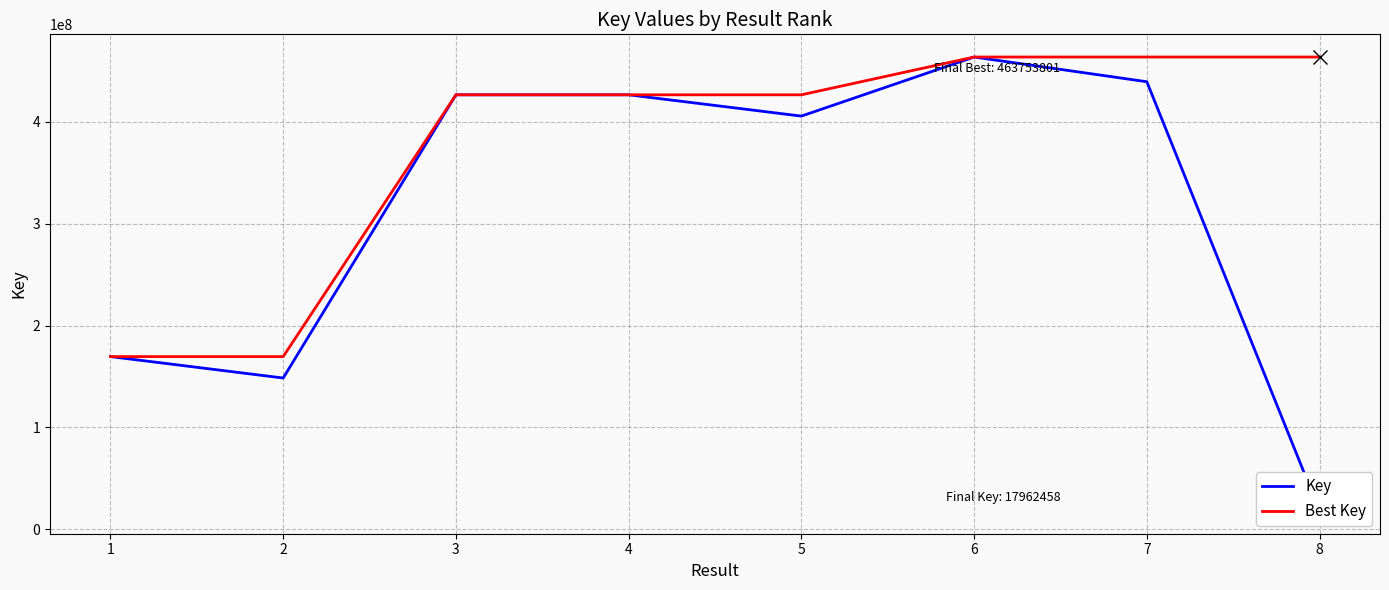

What is the total value across all series at 8?

481716259